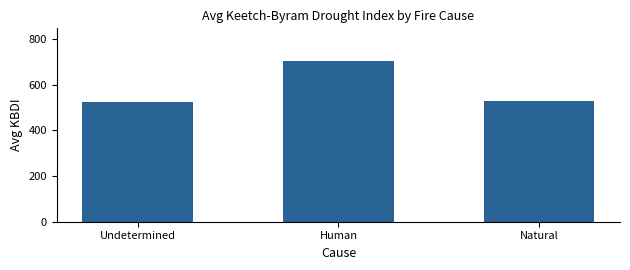

What is the label of the 2nd bar from the left?

Human